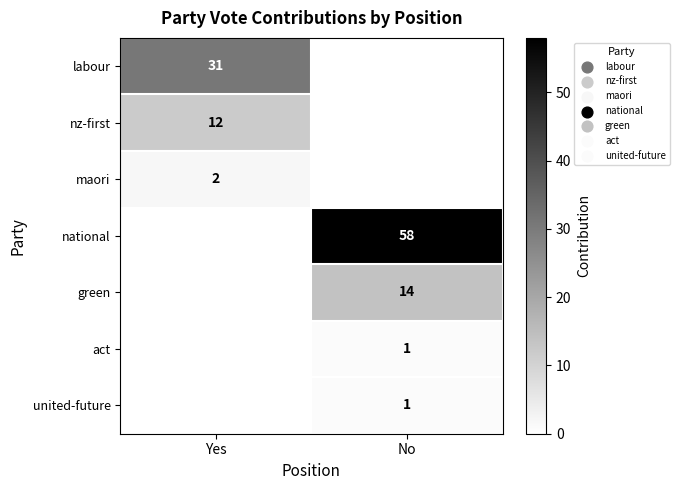

The value of labour at Yes is 16. True or false?

False